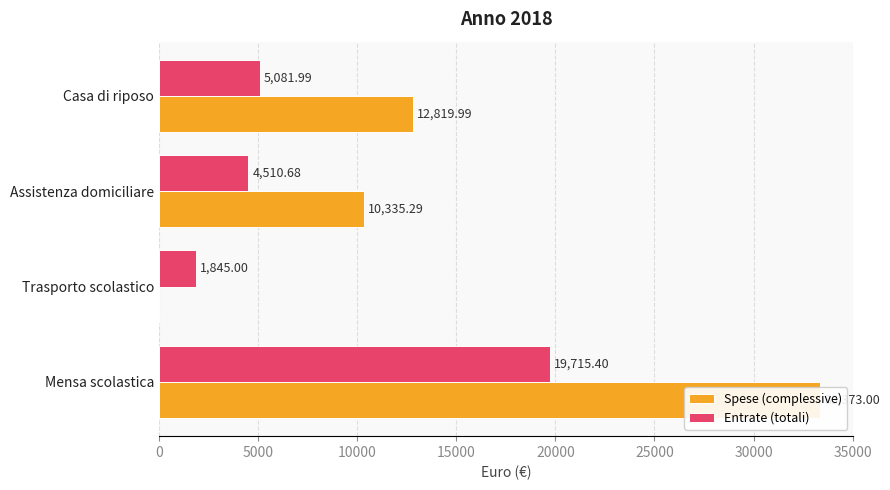

Reading right to left, list all the values displayed in this chart.

Spese (complessive): 12820.0	10335.3	0.0	33373.0
Entrate (totali): 5082.0	4510.7	1845.0	19715.4